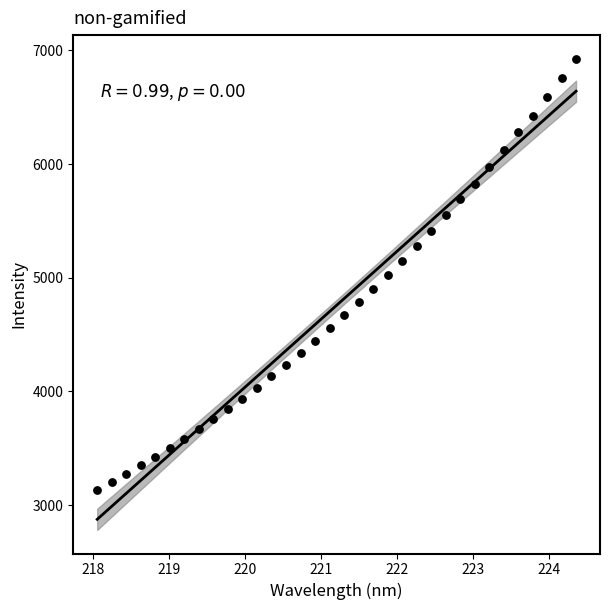

What is the range of Y values (max minus min)?

3790.6